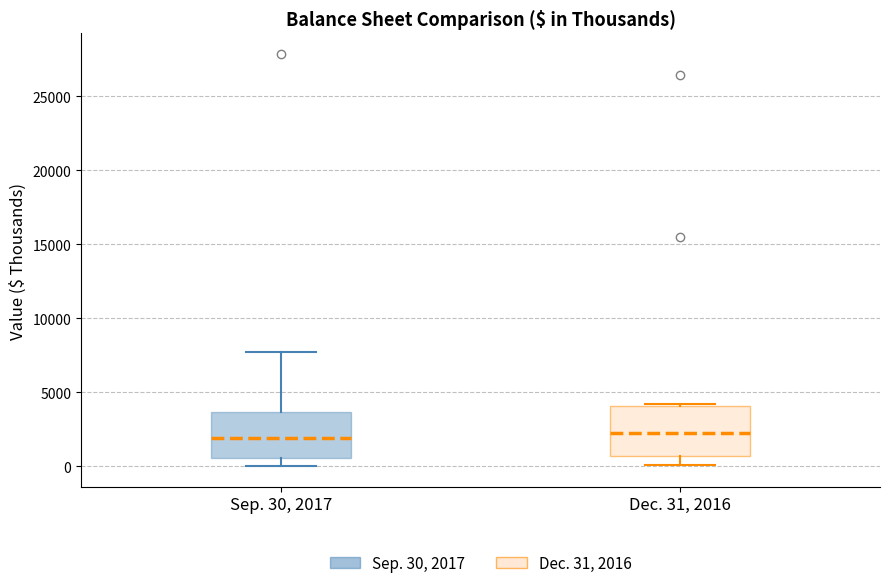

Reading left to right, read every box against the y-axis: the position of its median line, the range the box covers, and the ends of its whiskers. The values are not printed on the chart, so give them approximately, as read against the axis.

Sep. 30, 2017: median 2000, box 500 to 3500, whiskers 0 to 7500
Dec. 31, 2016: median 2500, box 500 to 4000, whiskers 0 to 4000